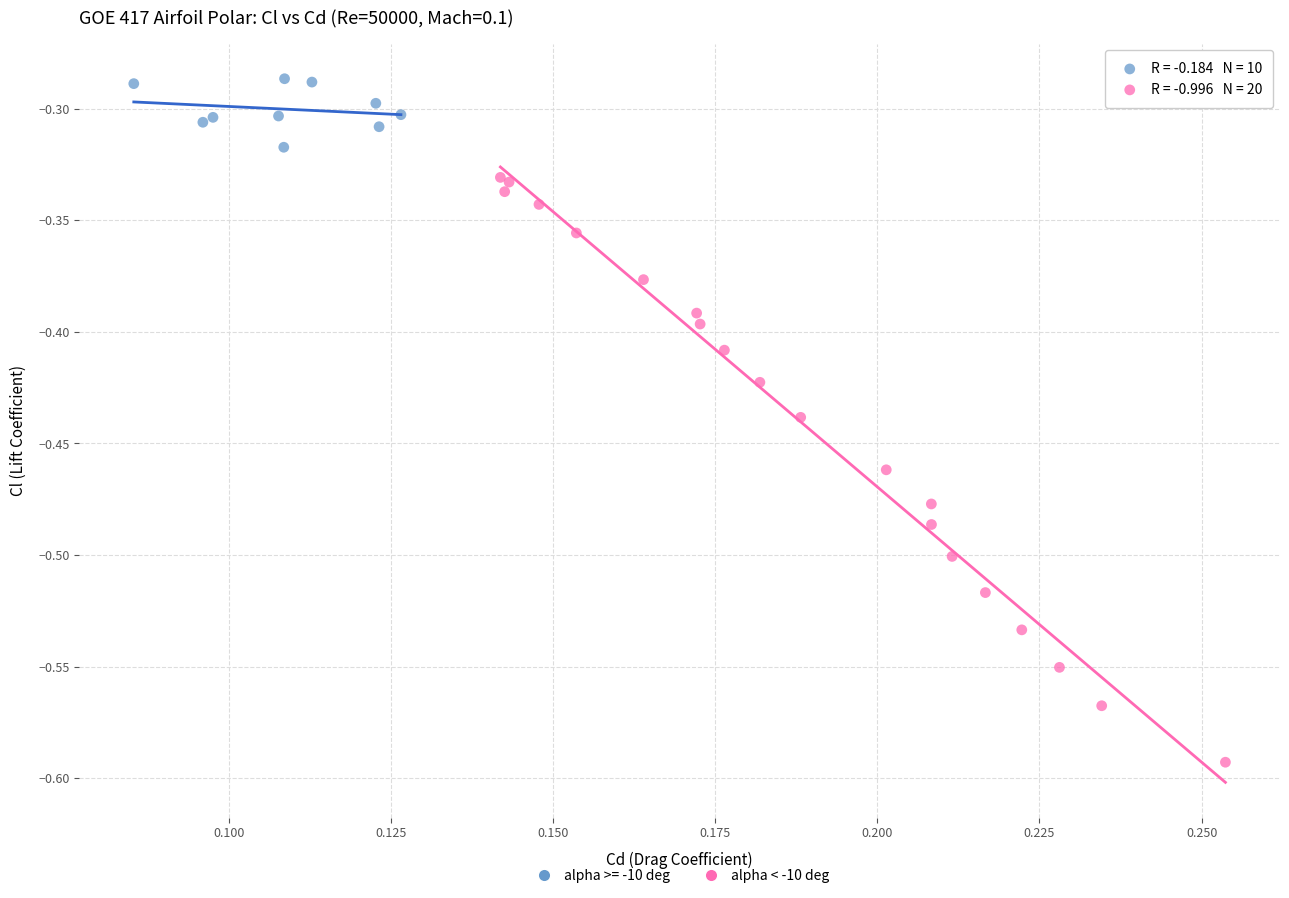

Which series contains the highest Y value?

alpha >= -10 deg